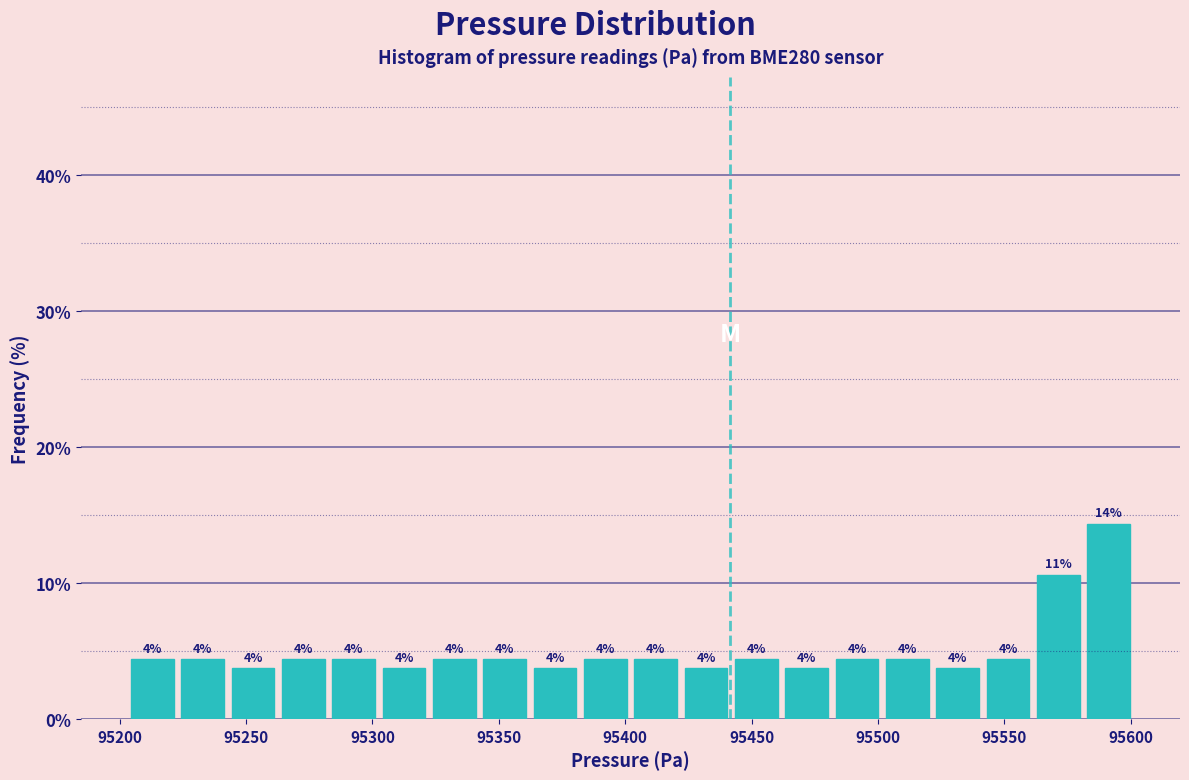

Around what value on the x-axis is the tallest bar? Give the approximate position of its centre, as read against the axis.

95590